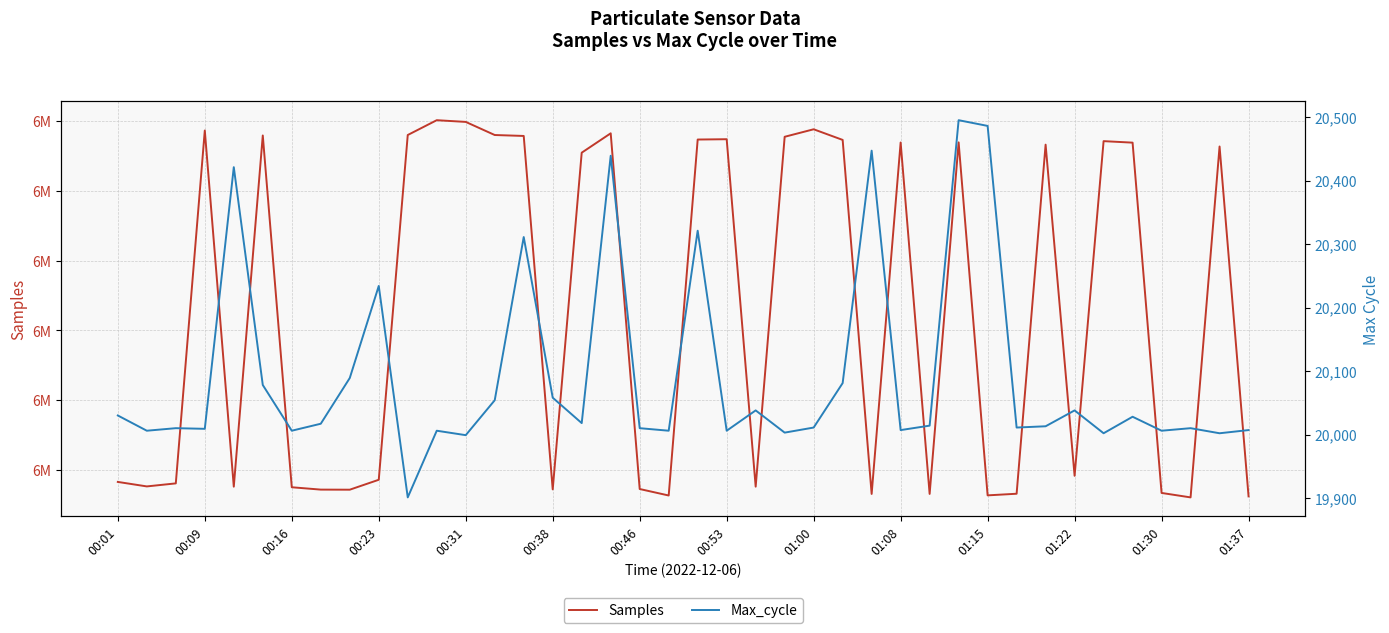

How many series are shown in this chart?

2